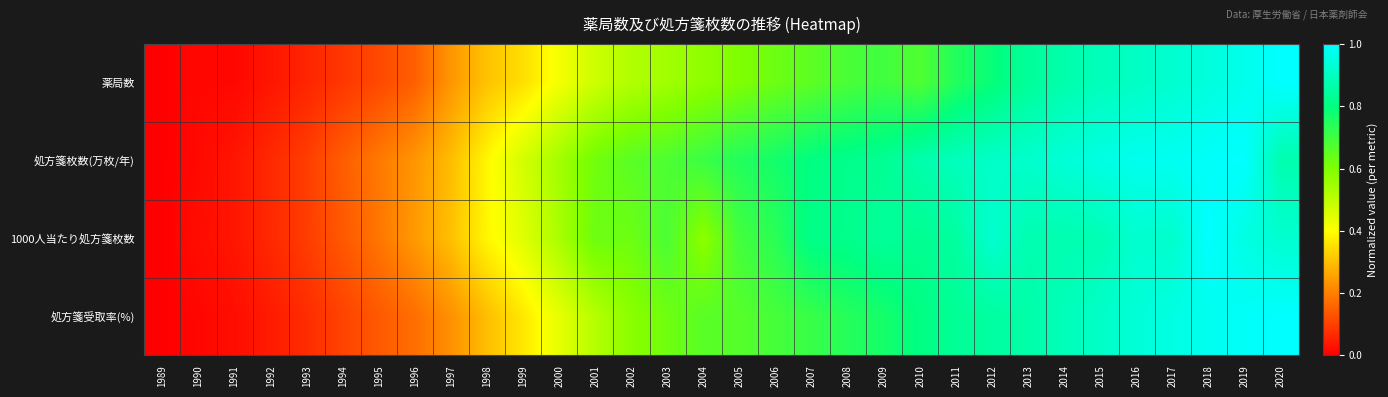

How many distinct data groups are displayed?

4